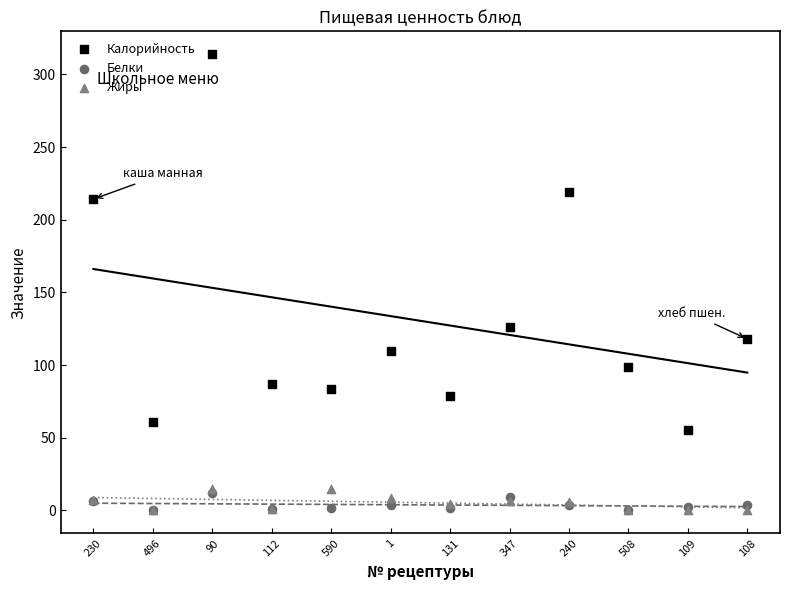

Which series contains the highest Y value?

Калорийность